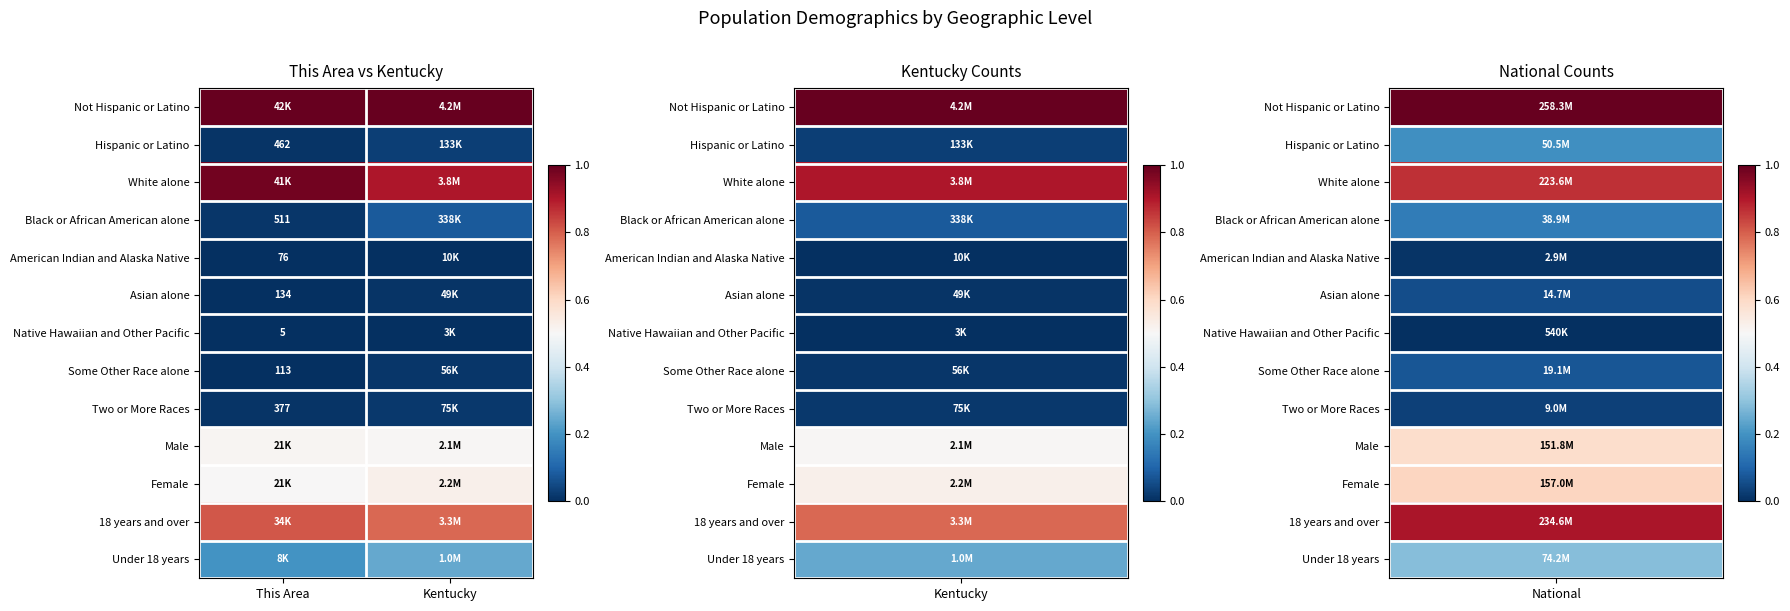

At which category is the sum across all series the highest?

Kentucky